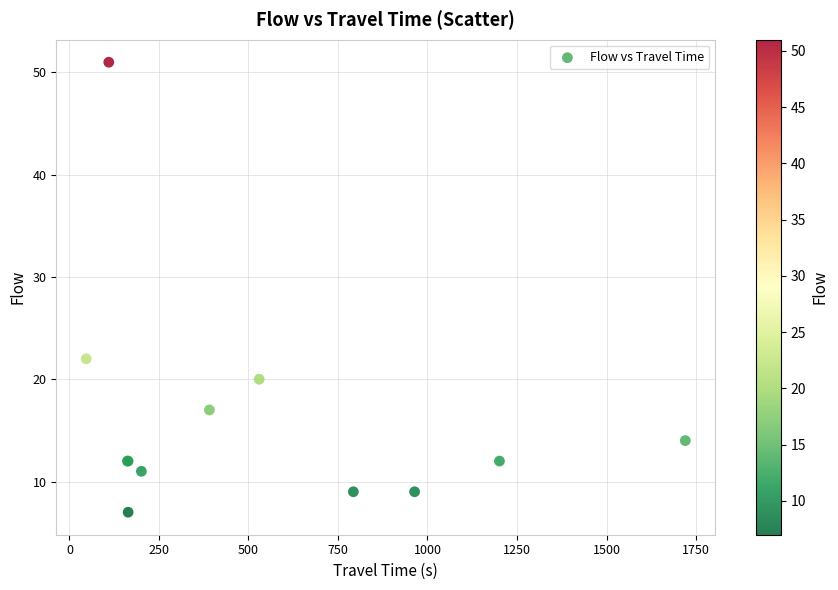

What Y value in the scatter plot is closest to 29?

22